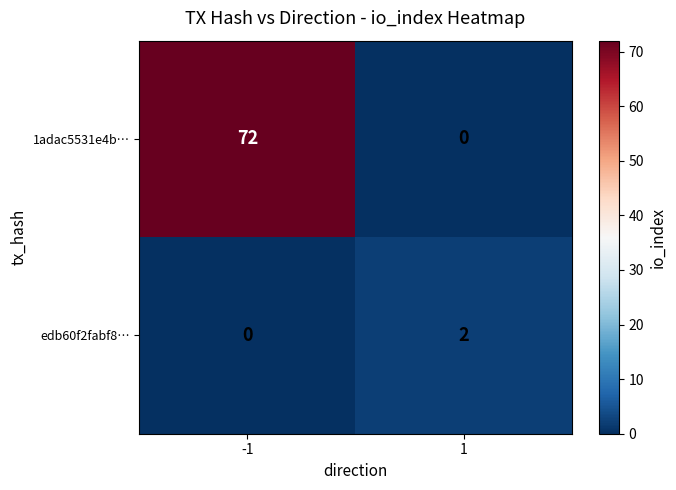

Reading right to left, transcribe all the data shown in this chart.

1adac5531e4b…: 1=0	-1=72
edb60f2fabf8…: 1=2	-1=0